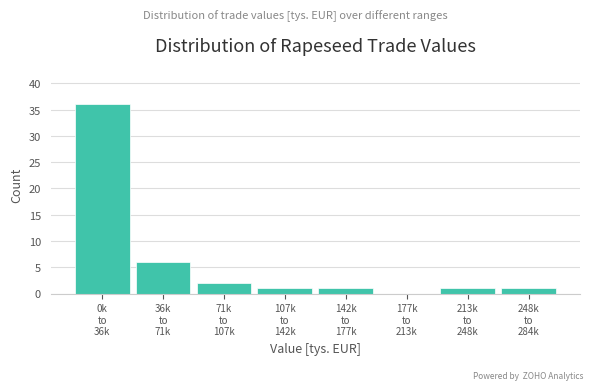

What is the sum of all values?

48